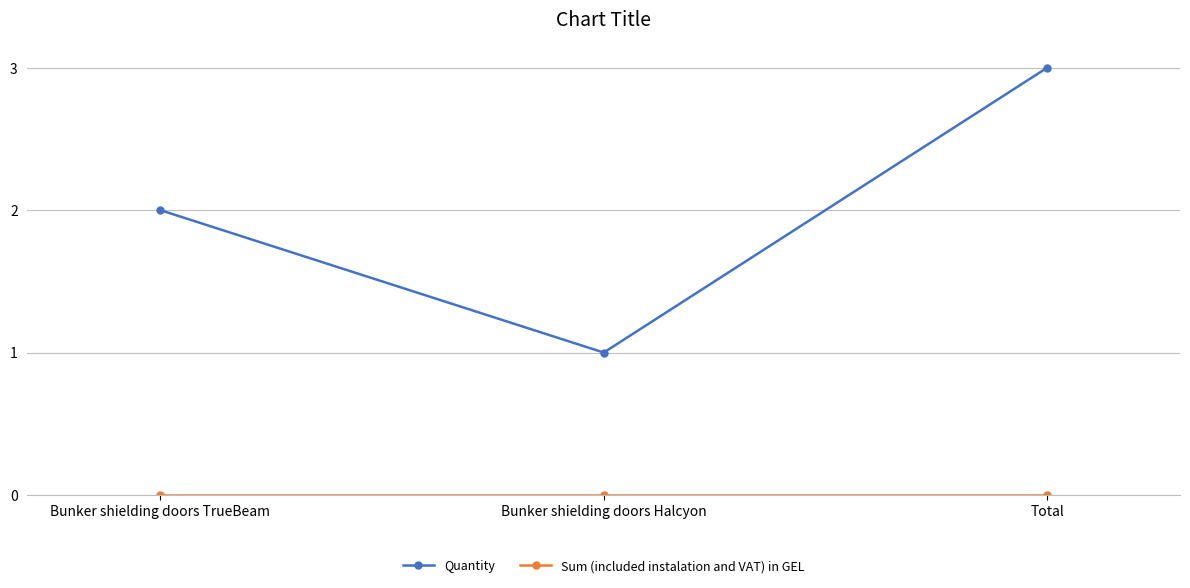

Which series changed the most between Bunker shielding doors Halcyon and Total?

Quantity